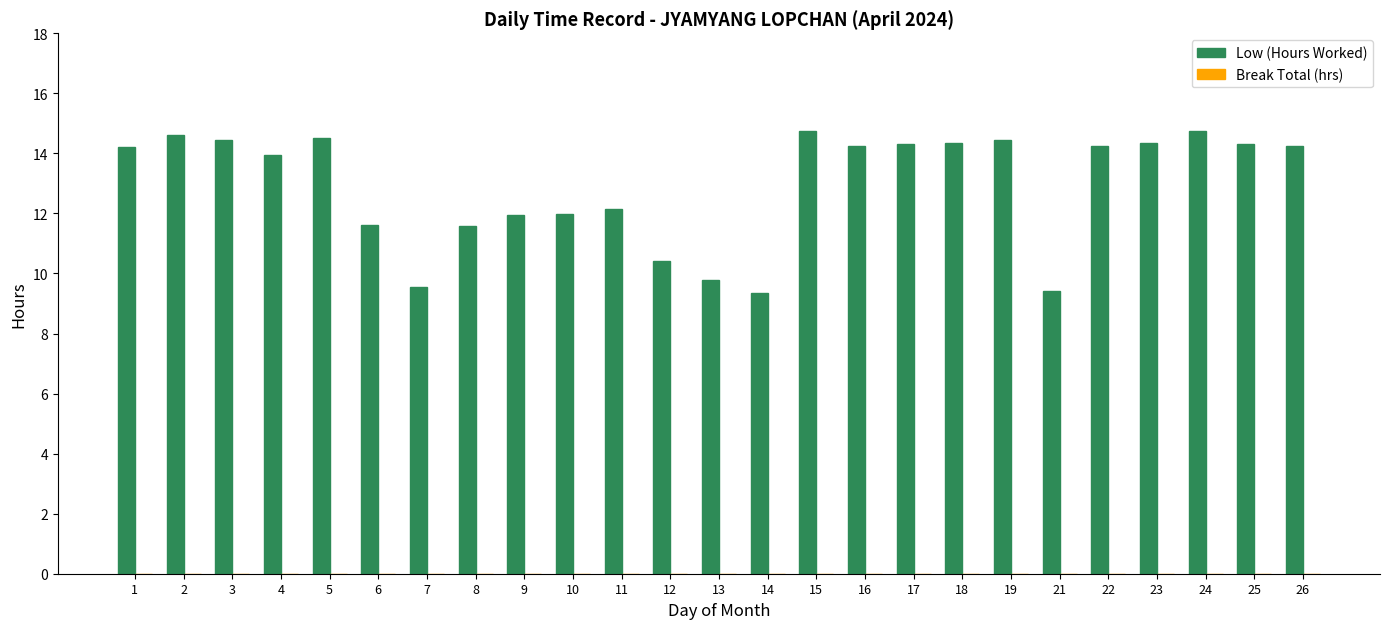

Approximately how many times larger is the value at 13 compared to 15?

0.7